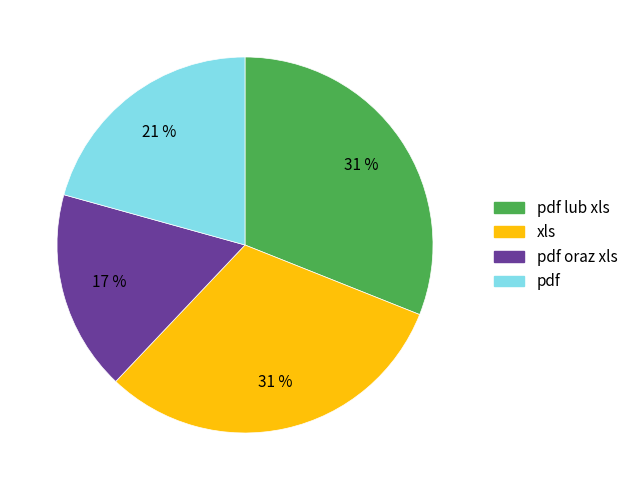

Is there a majority slice in this chart?

No